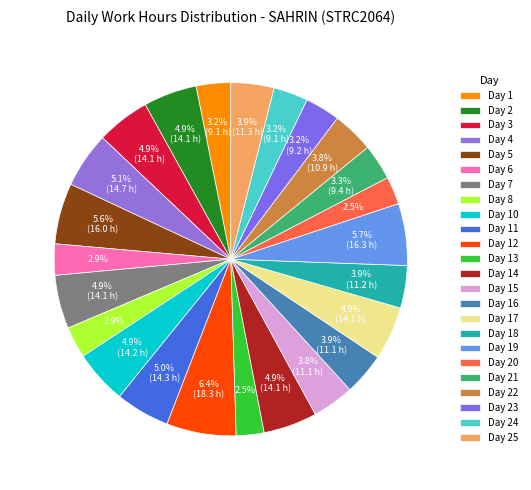

Which slice is the largest?

Day 12